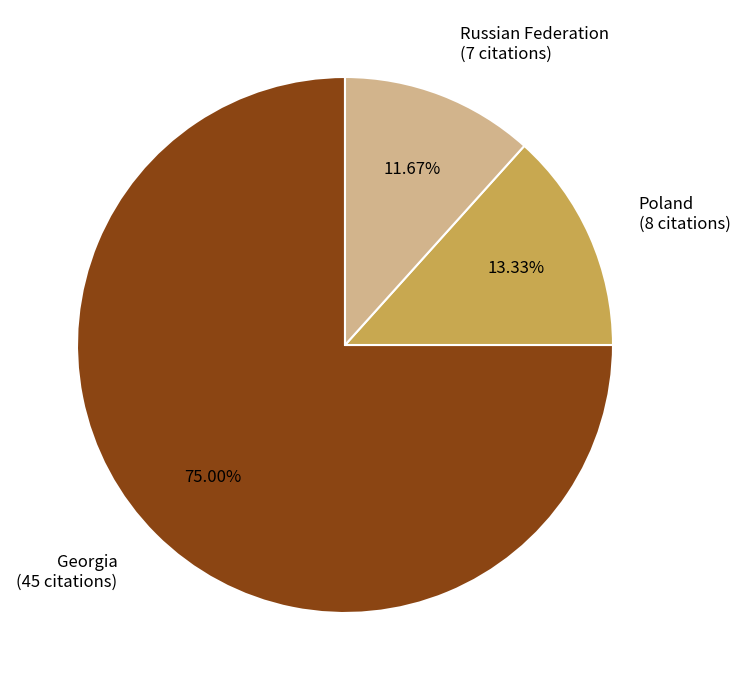

How many slices are in this pie chart?

3